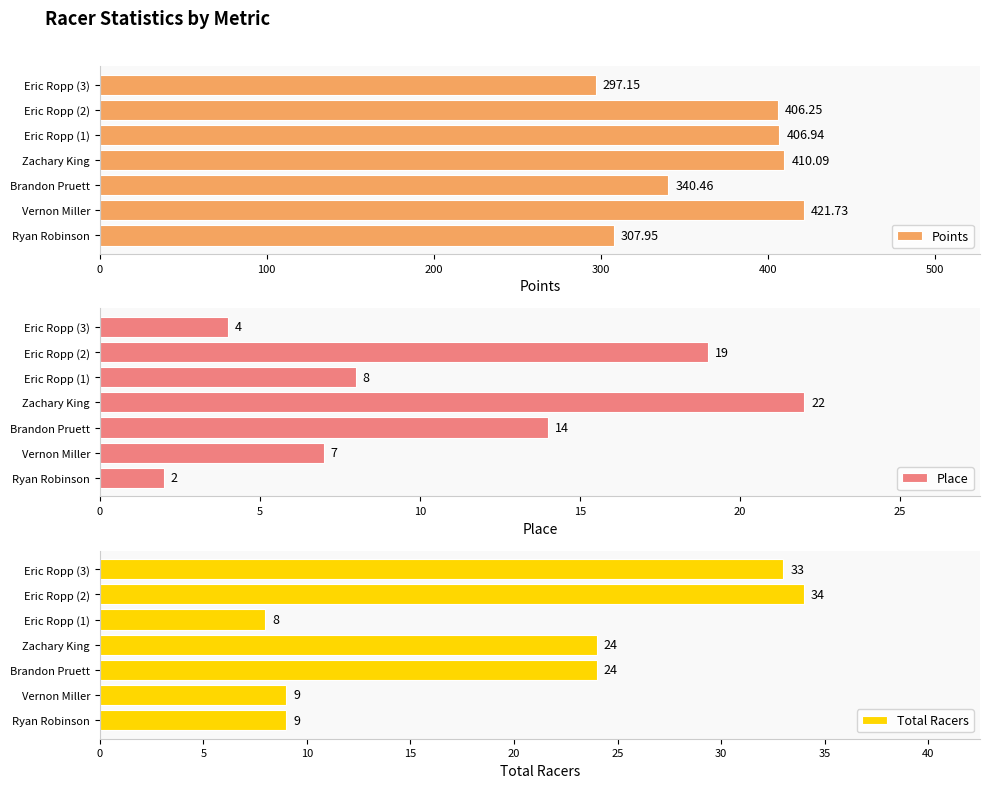

At which label does Points reach its peak?

Vernon Miller